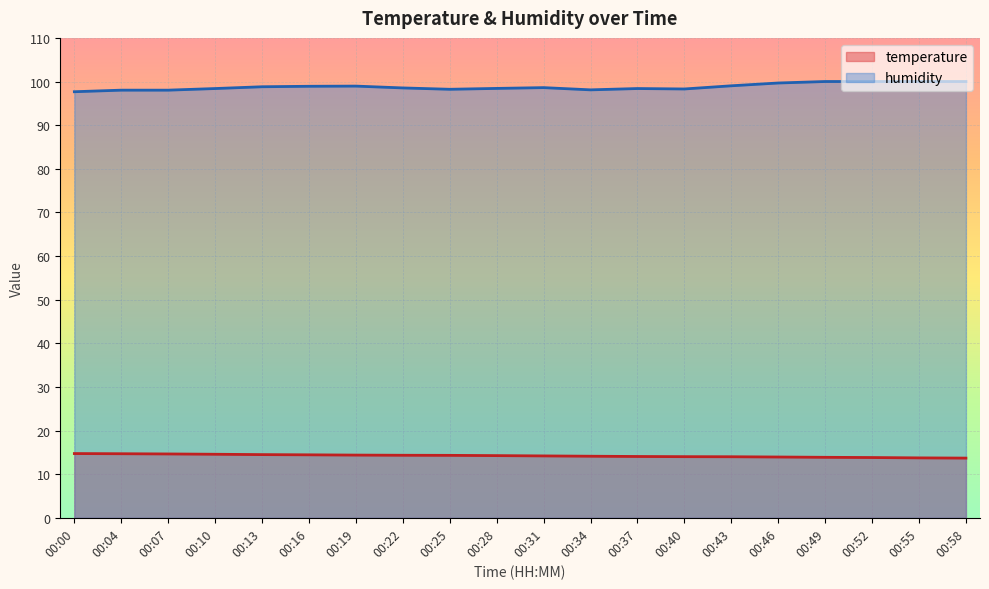

At which label does temperature reach its minimum?

00:58